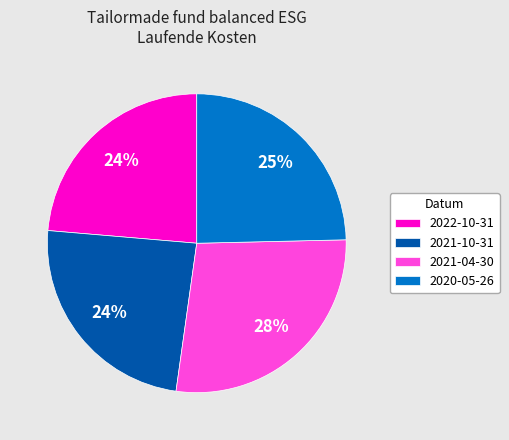

What is the largest slice in the pie chart?

2021-04-30